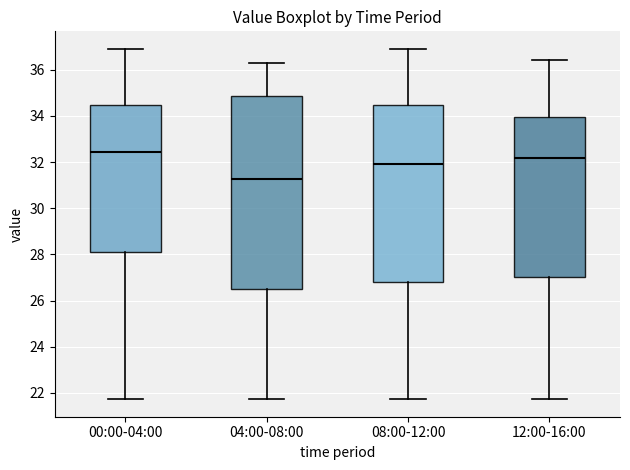

Where does the upper whisker of the box for 00:00-04:00 end on the y-axis? The values are not printed on the chart, so give them approximately, as read against the axis.

37.0